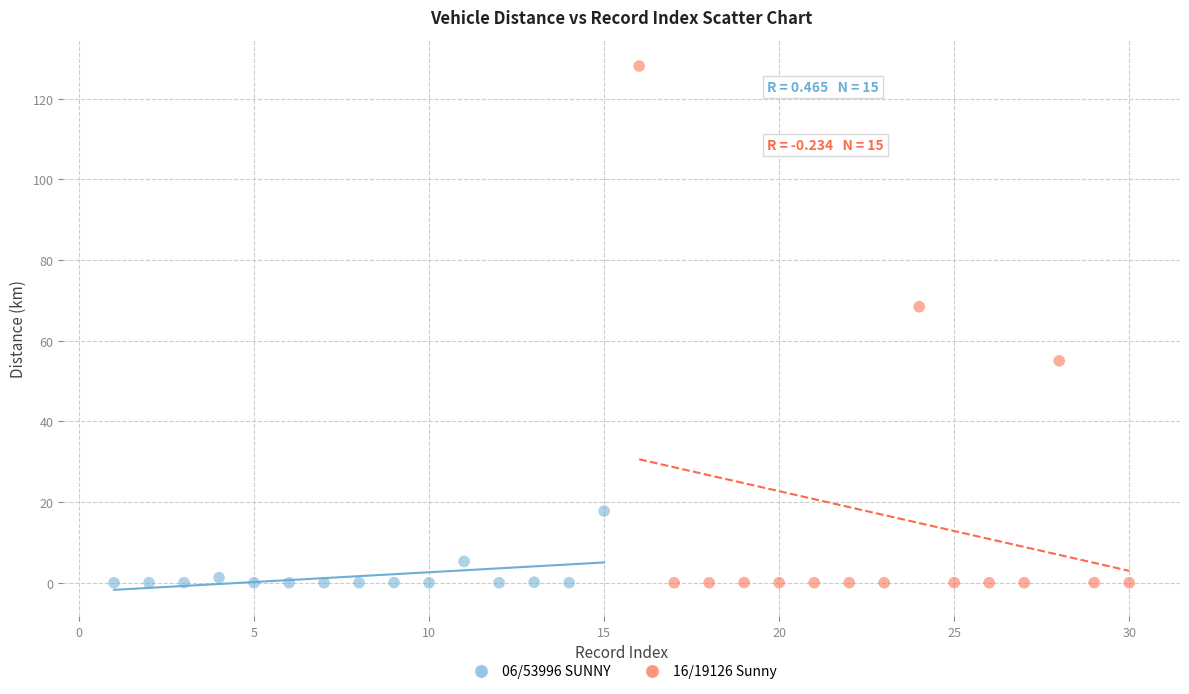

Which series has the widest spread of Y values?

16/19126 Sunny